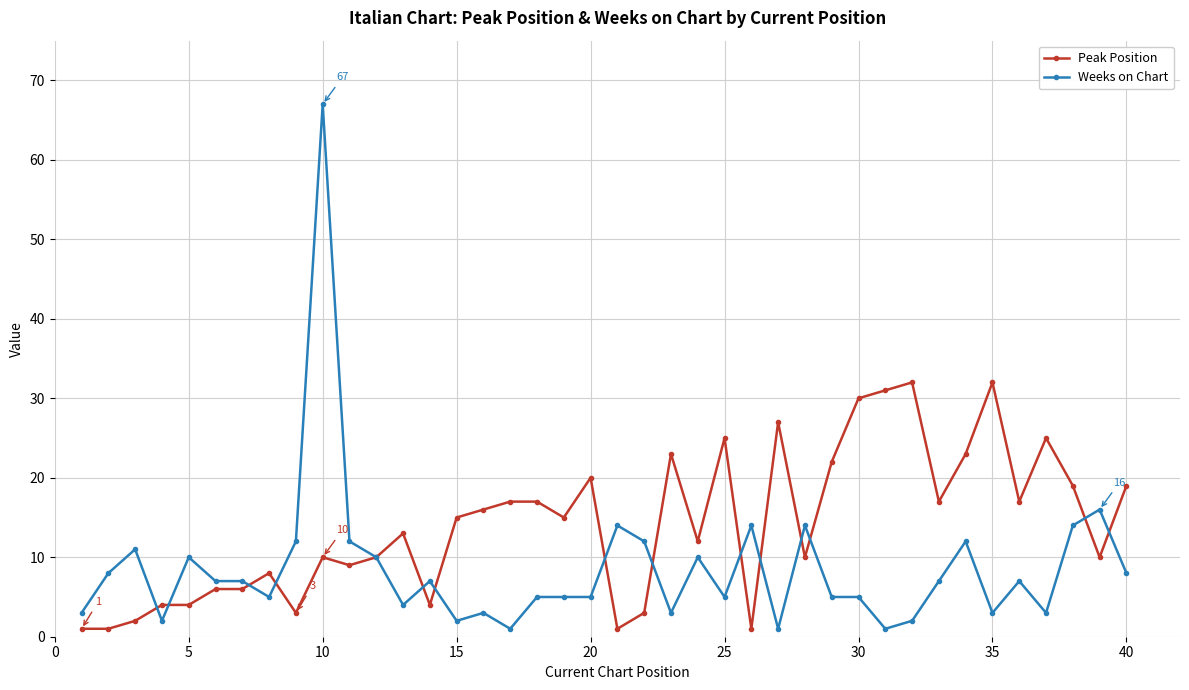

What is the value of the Peak Position point at the 40th from the left?

19